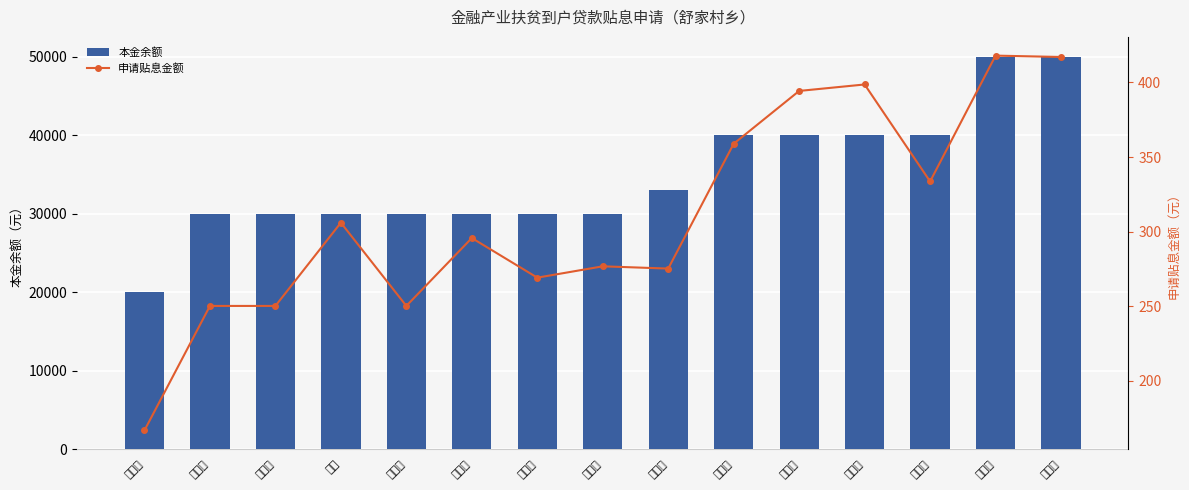

How many distinct data groups are displayed?

2